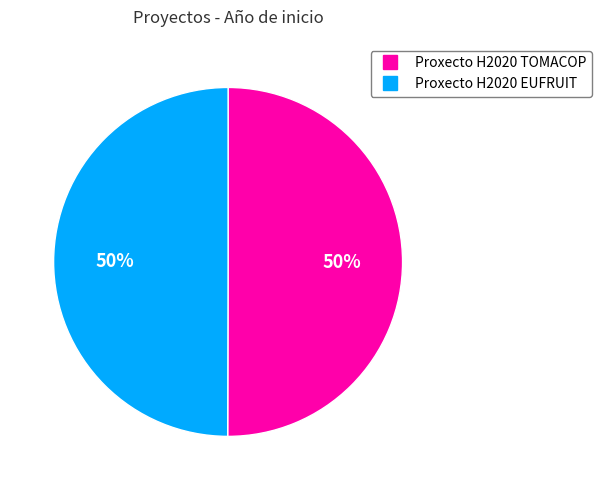

To the nearest percent, what is the combined percentage of Proxecto H2020 TOMACOP and Proxecto H2020 EUFRUIT?

100%